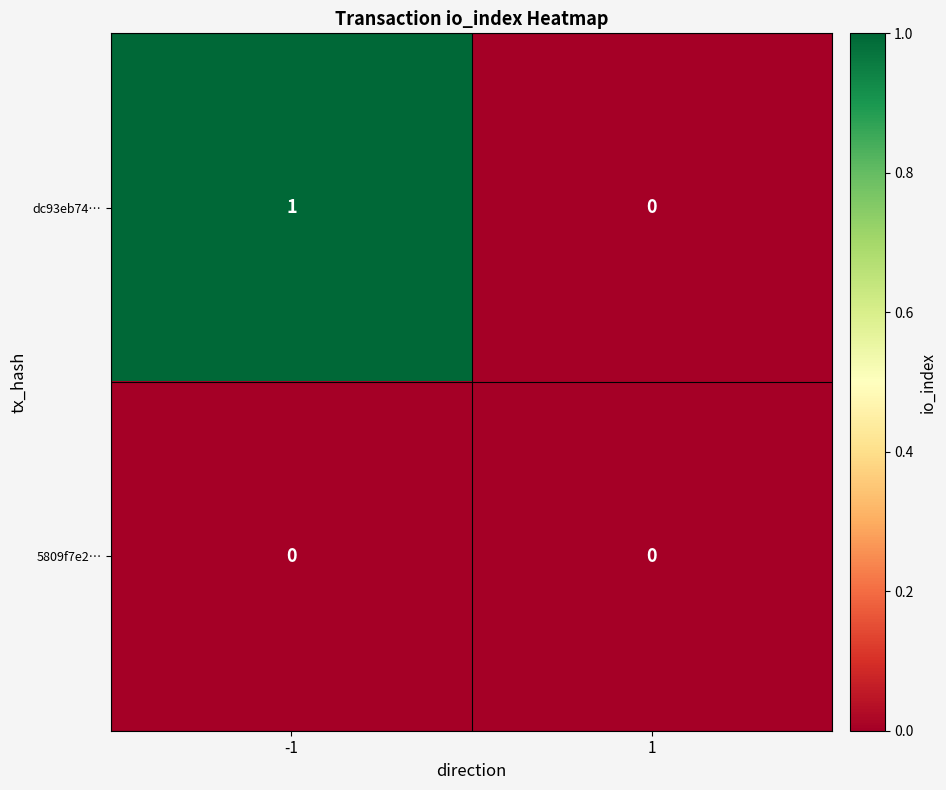

Which series has the largest total across all categories?

dc93eb74…